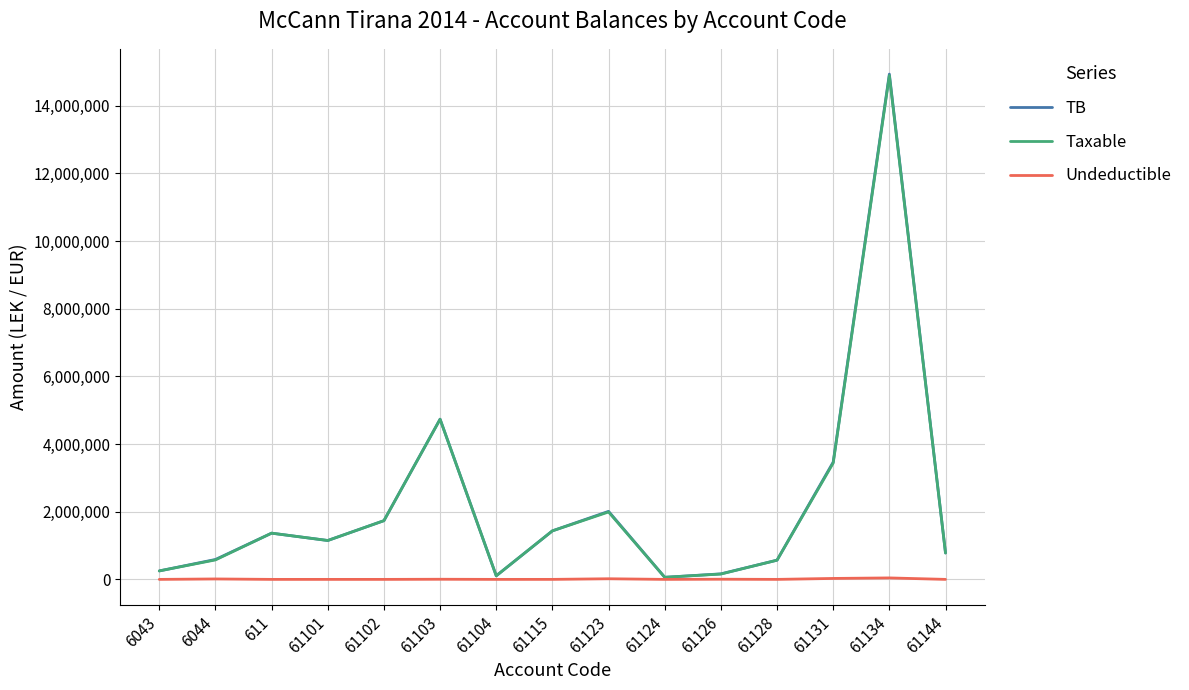

The value of Undeductible at 61128 is 0.0. True or false?

True